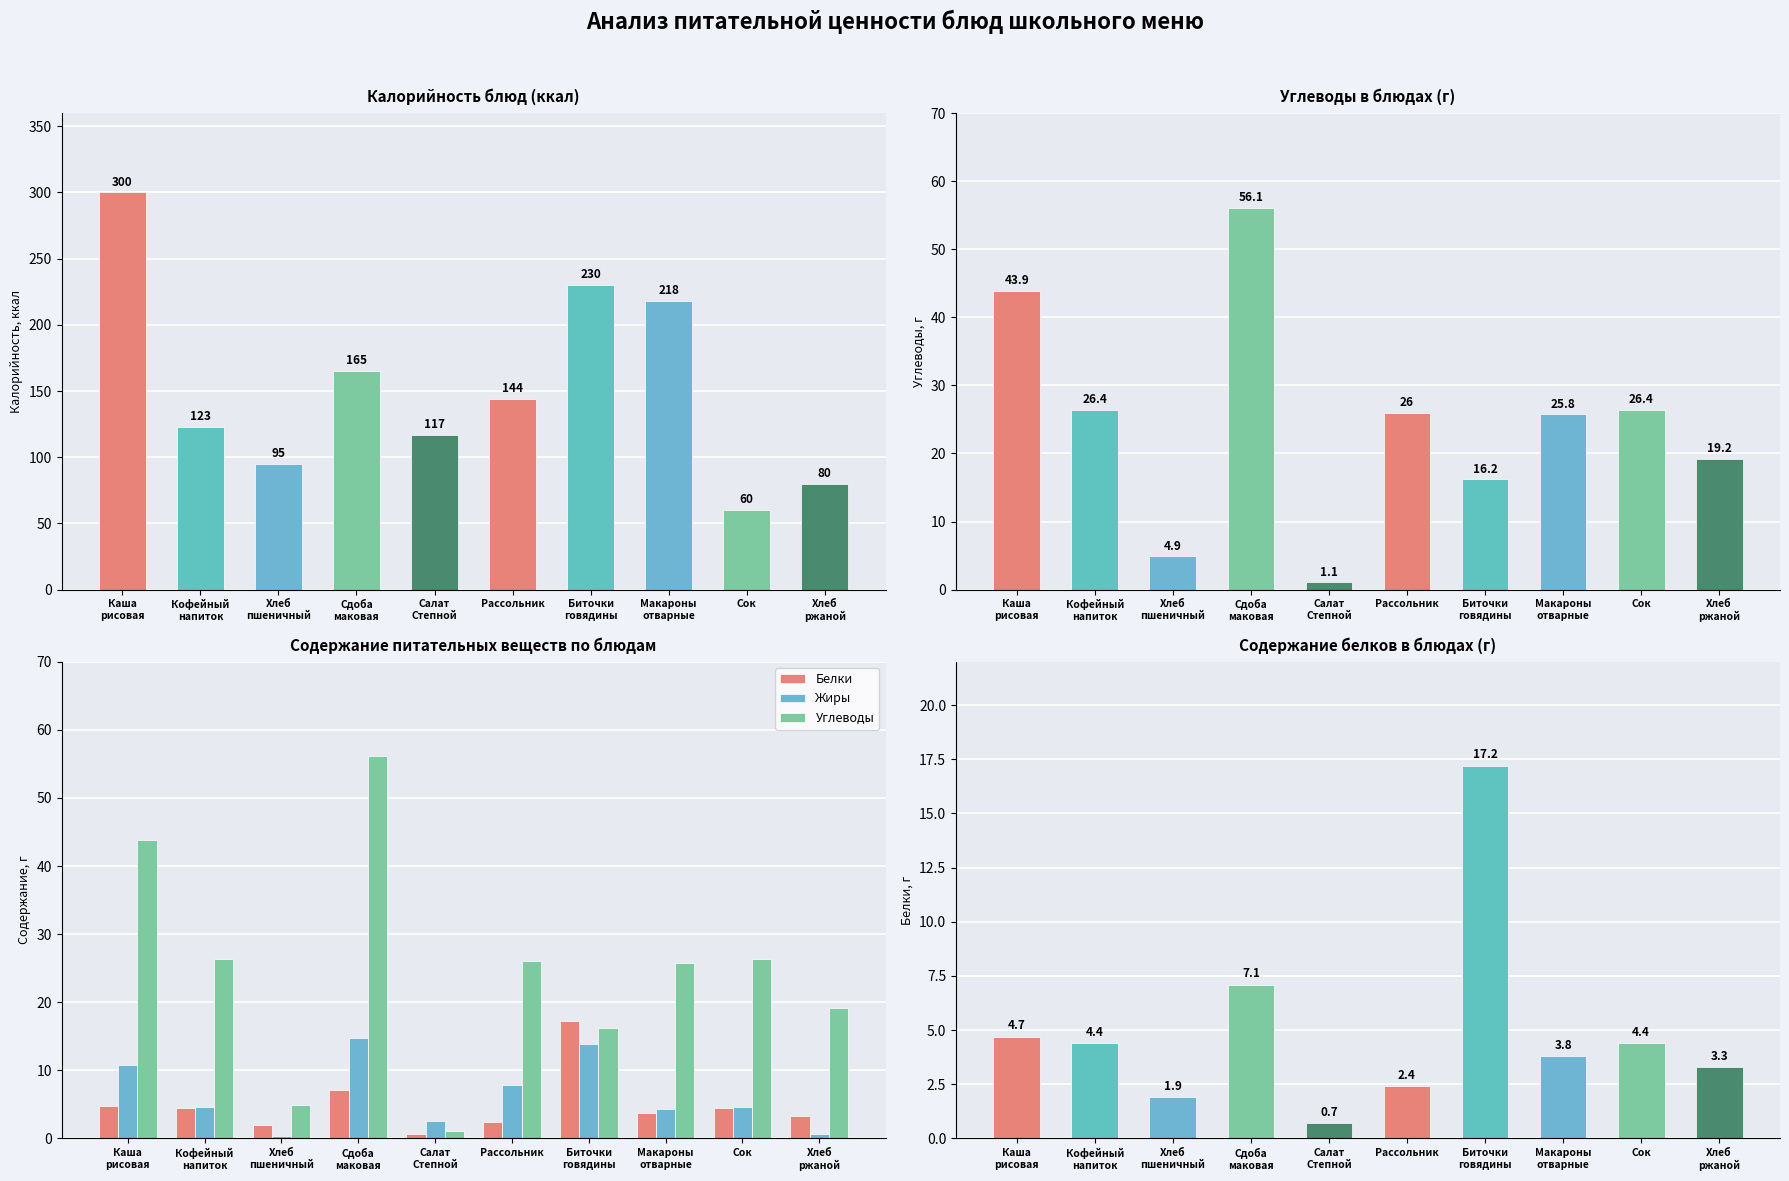

At which label is Жиры closest to 7?

Рассольник